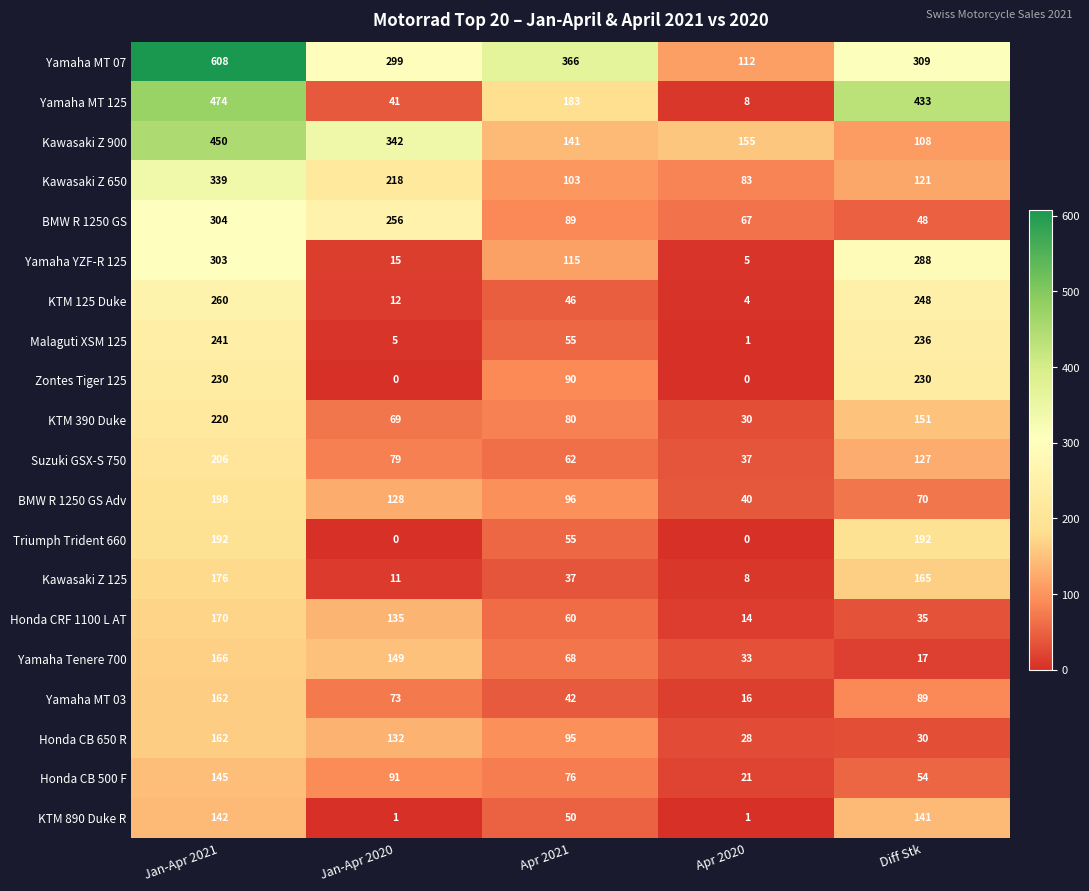

Rank the series at Diff Stk from highest to lowest value.

Yamaha MT 125, Yamaha MT 07, Yamaha YZF-R 125, KTM 125 Duke, Malaguti XSM 125, Zontes Tiger 125, Triumph Trident 660, Kawasaki Z 125, KTM 390 Duke, KTM 890 Duke R, Suzuki GSX-S 750, Kawasaki Z 650, Kawasaki Z 900, Yamaha MT 03, BMW R 1250 GS Adv, Honda CB 500 F, BMW R 1250 GS, Honda CRF 1100 L AT, Honda CB 650 R, Yamaha Tenere 700